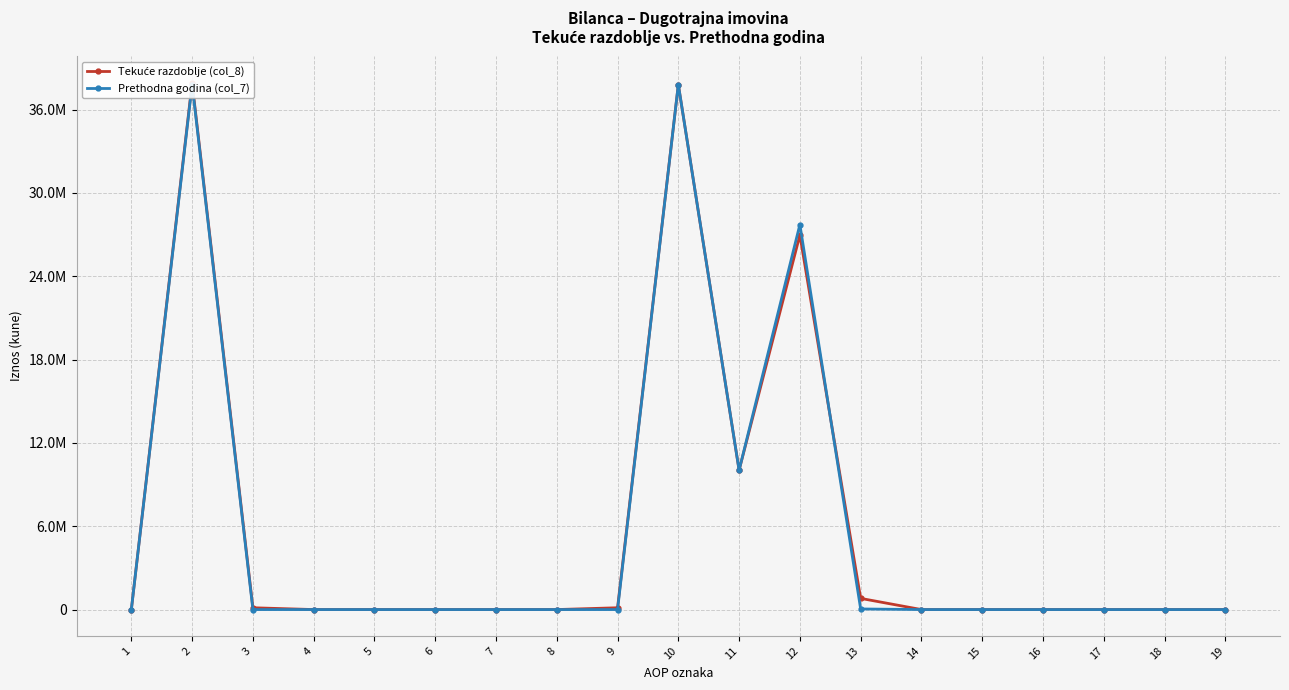

How many data points in Tekuće razdoblje (col_8) are above 0?

7